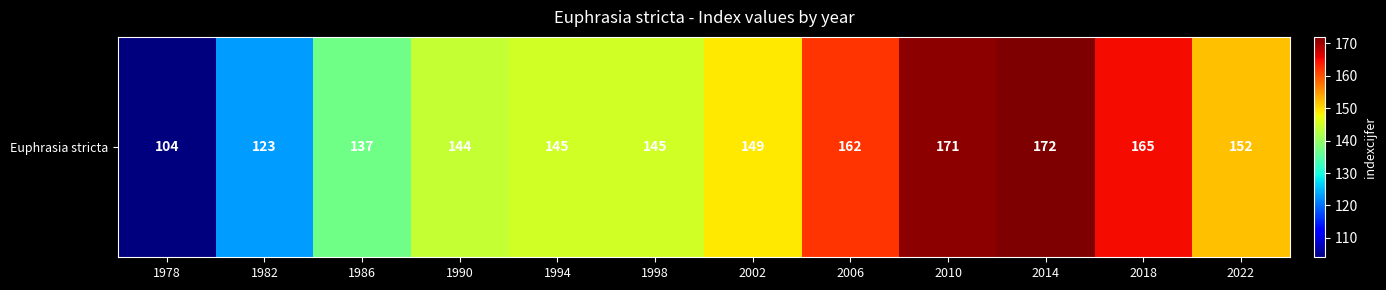

At which label does the data first exceed 149?

2006